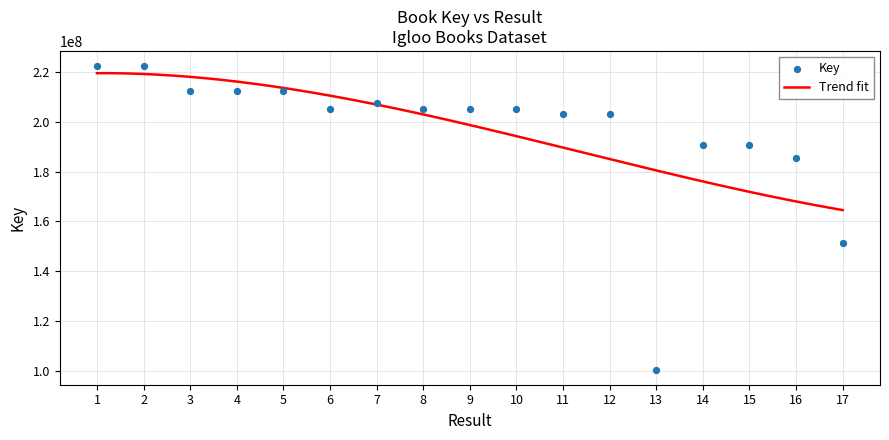

Approximately how many times larger is the value at 12 compared to 13?

2.0